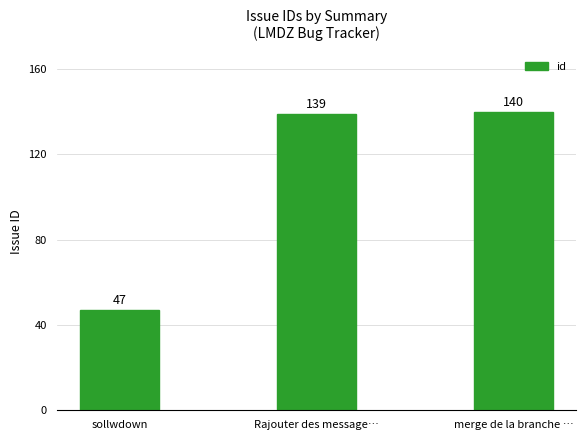

What is the value of the 1st bar from the left?

47